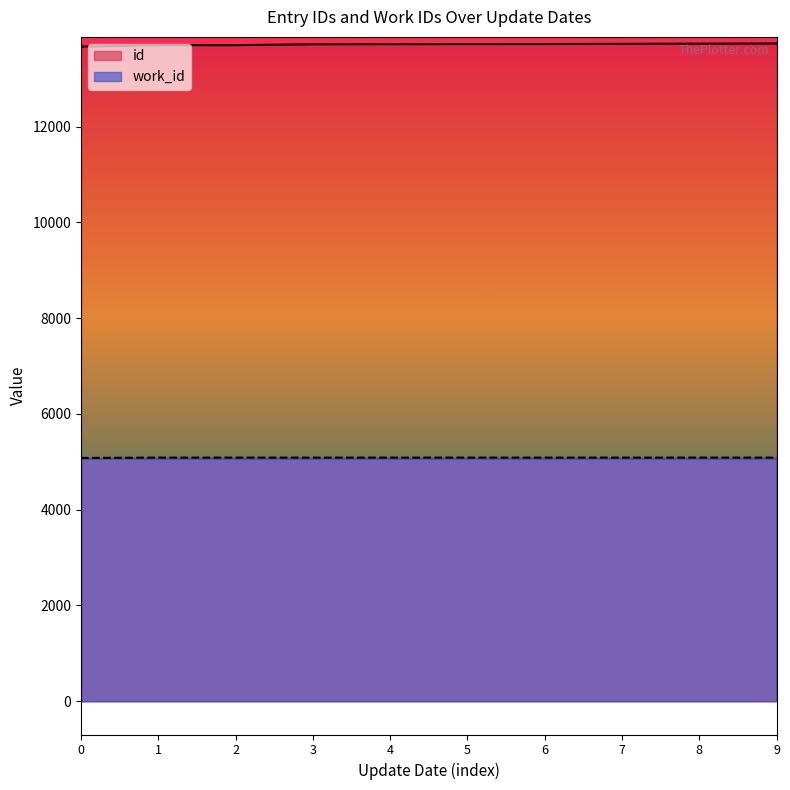

What is the difference between the maximum and minimum values in the id series?

64